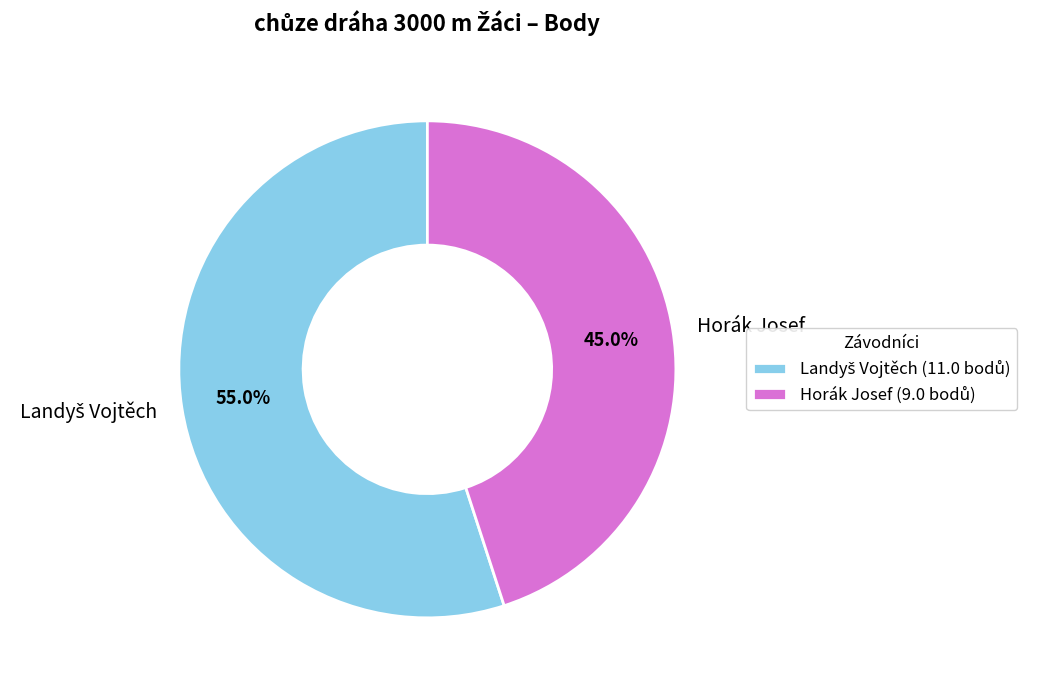

To the nearest percent, what is the average slice percentage?

50%